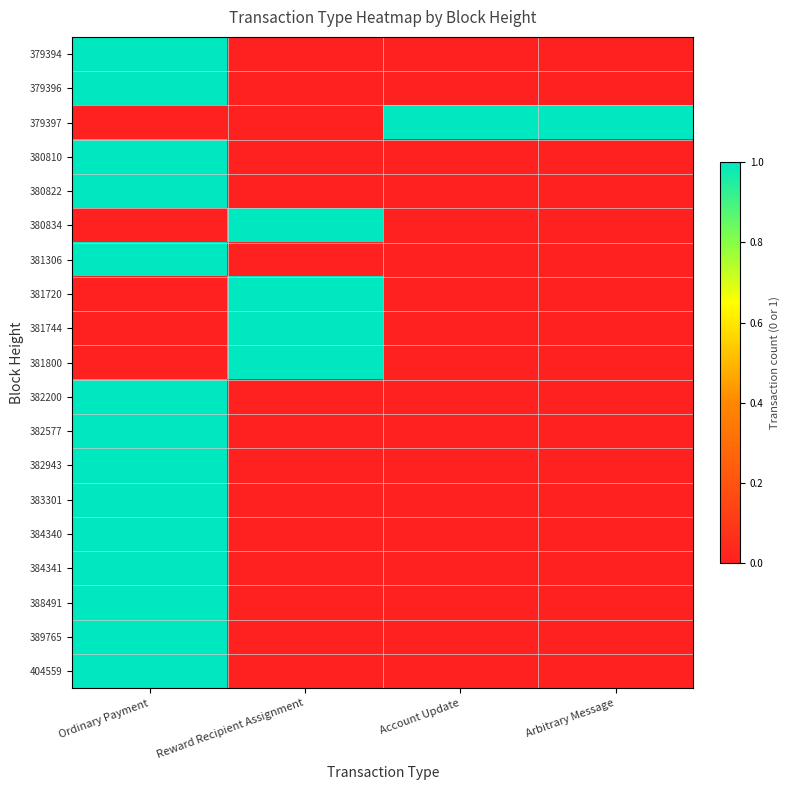

Which series has the largest range (max minus min)?

379394